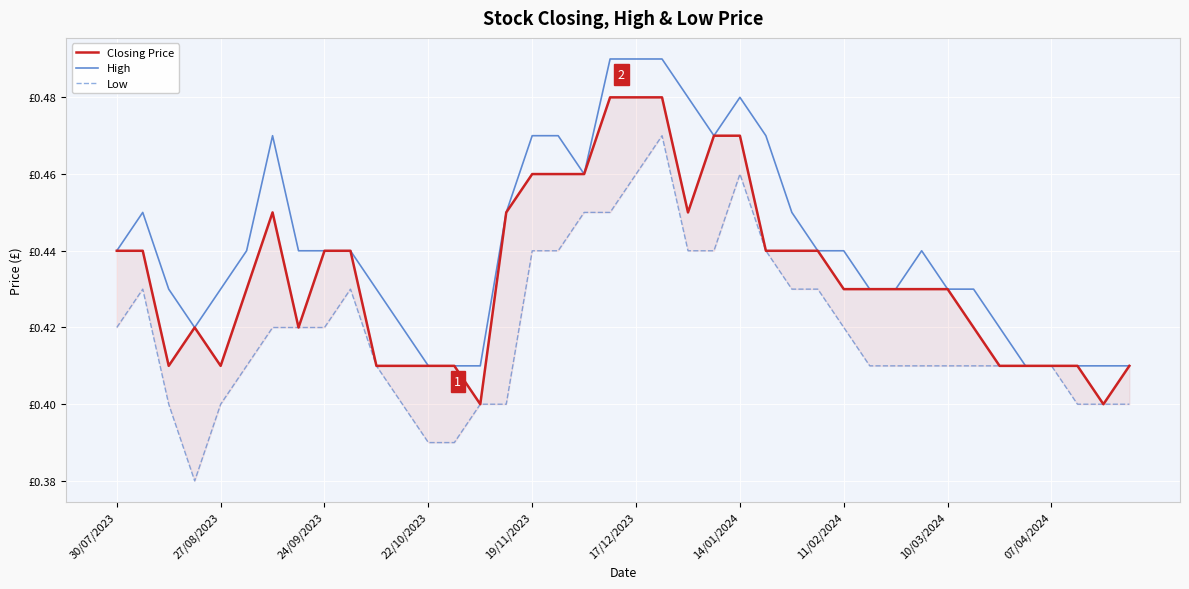

True or false: High and Closing Price intersect in this chart.

False